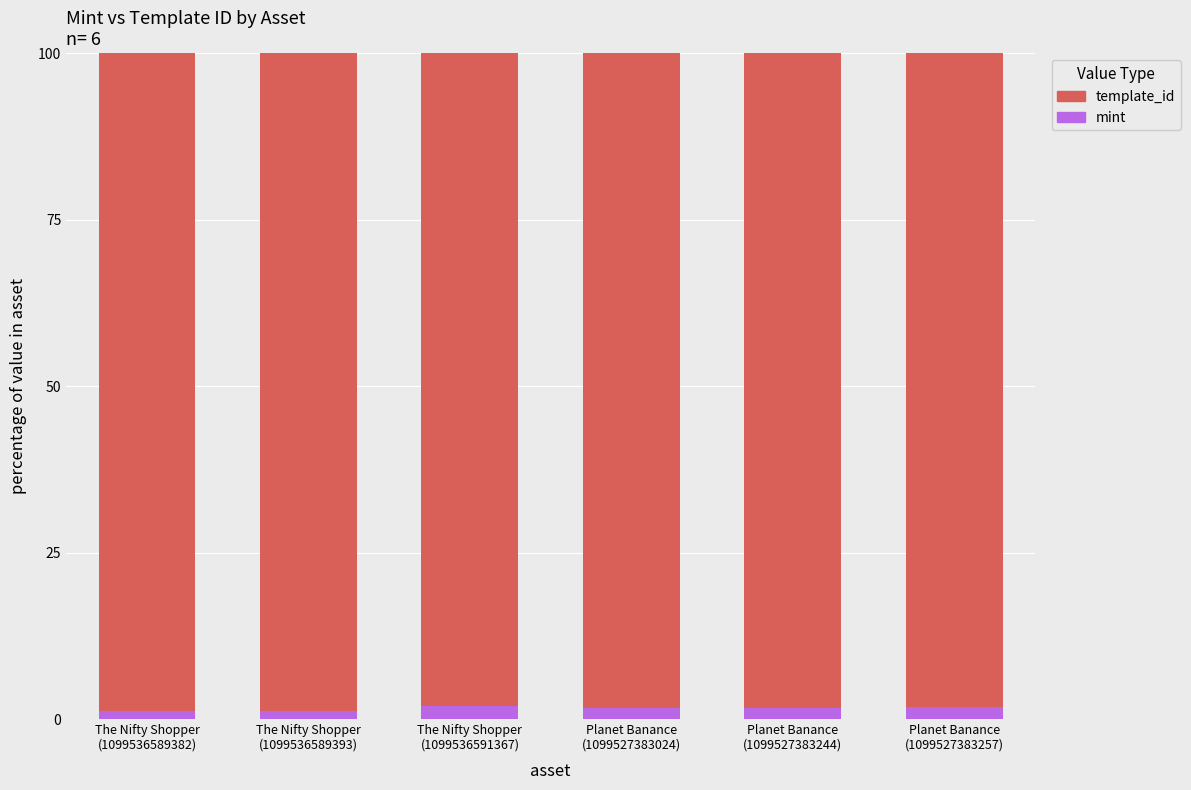

What is the sum of all mint values?

9.3